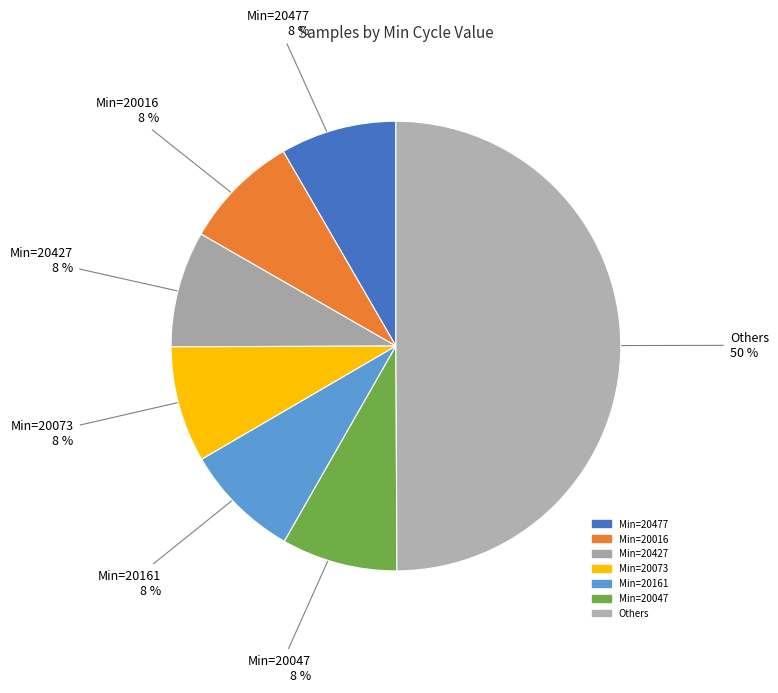

Count the number of slices in the pie.

7